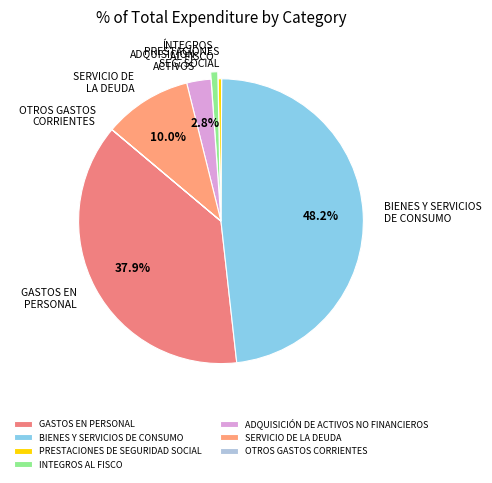

What percentage do INTEGROS AL FISCO and SERVICIO DE LA DEUDA together represent?

10.8%